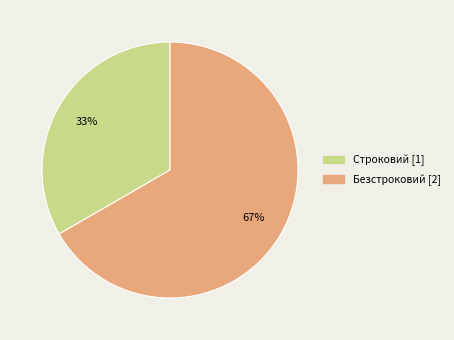

To the nearest percent, what is the average slice percentage?

50%